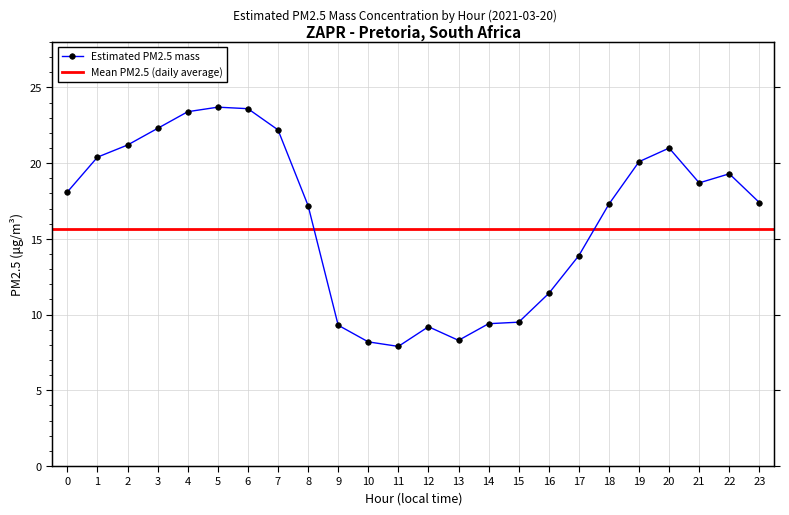

Reading left to right, list all the values displayed in this chart.

0=18.1	1=20.4	2=21.2	3=22.3	4=23.4	5=23.7	6=23.6	7=22.2	8=17.2	9=9.3	10=8.2	11=7.9	12=9.2	13=8.3	14=9.4	15=9.5	16=11.4	17=13.9	18=17.3	19=20.1	20=21.0	21=18.7	22=19.3	23=17.4